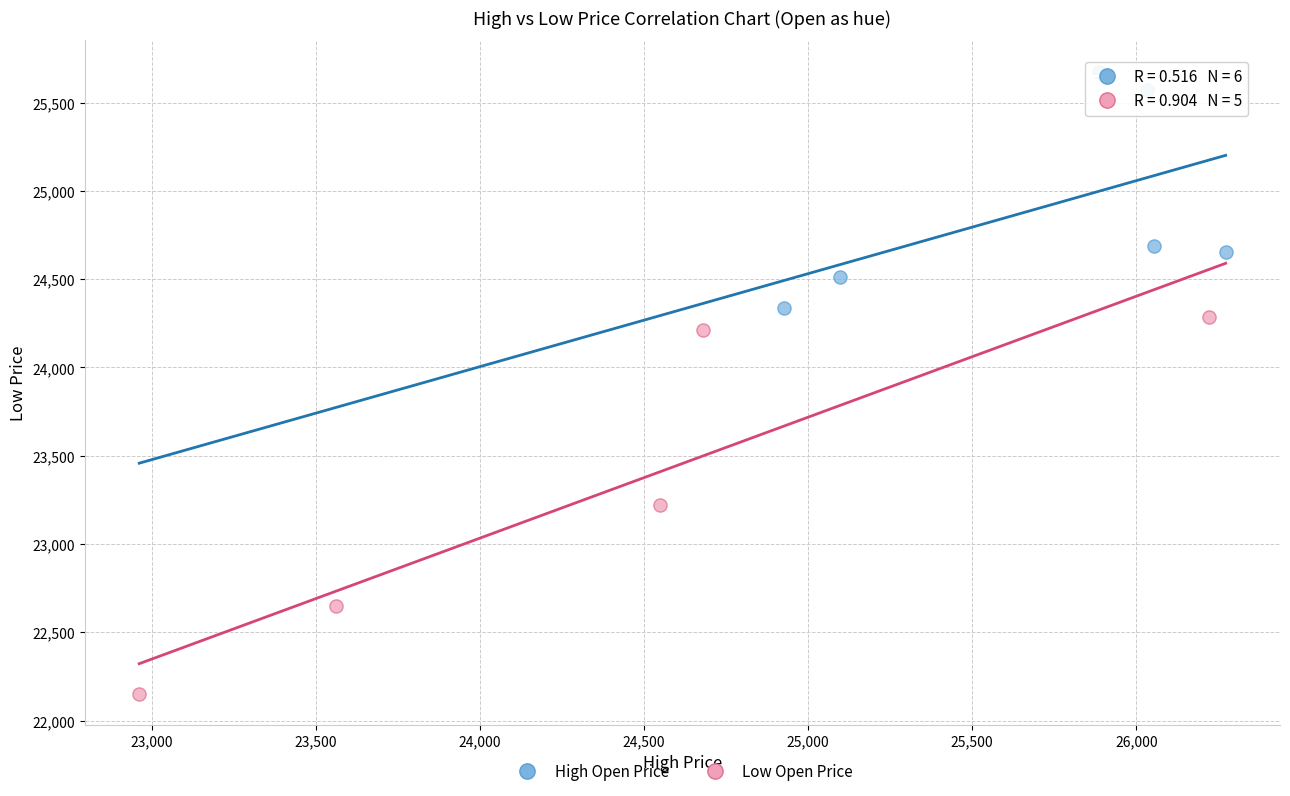

Which series has the largest Y range (max minus min)?

Low Open Price